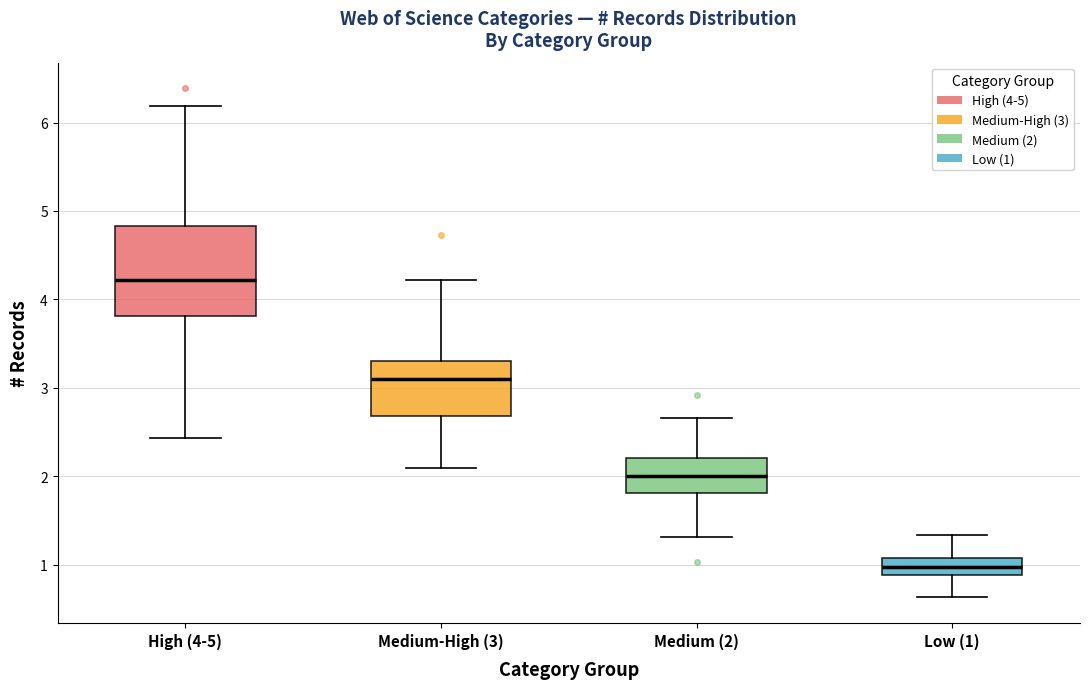

Which box is the tallest, from its lower edge to its upper edge?

High (4-5)